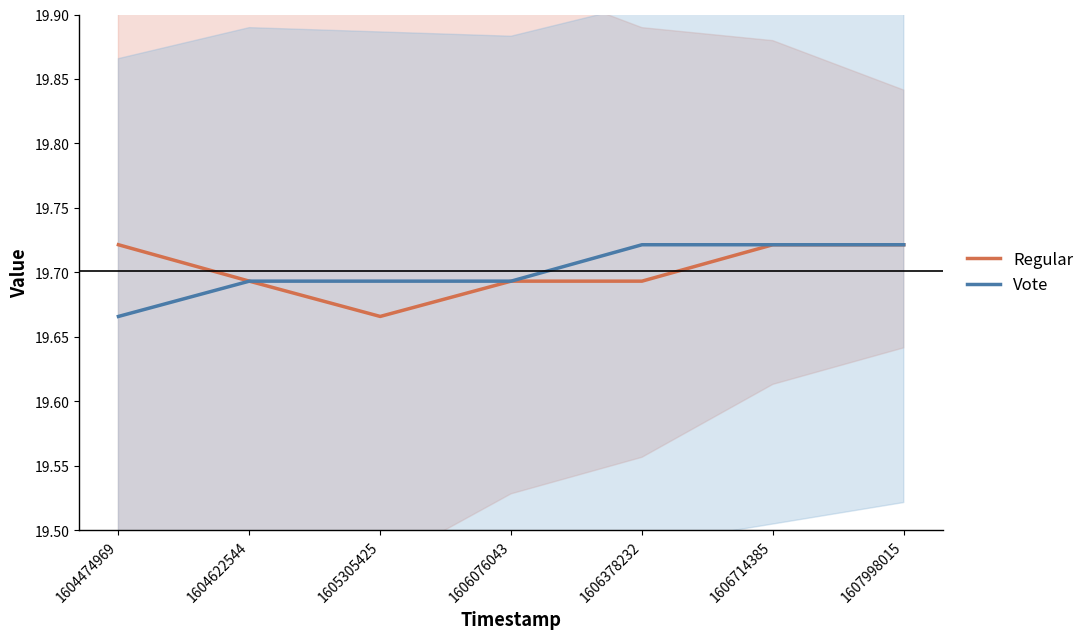

Reading left to right, what are all the values shown in this chart?

Regular: 19.7	19.7	19.7	19.7	19.7	19.7	19.7
Vote: 19.7	19.7	19.7	19.7	19.7	19.7	19.7